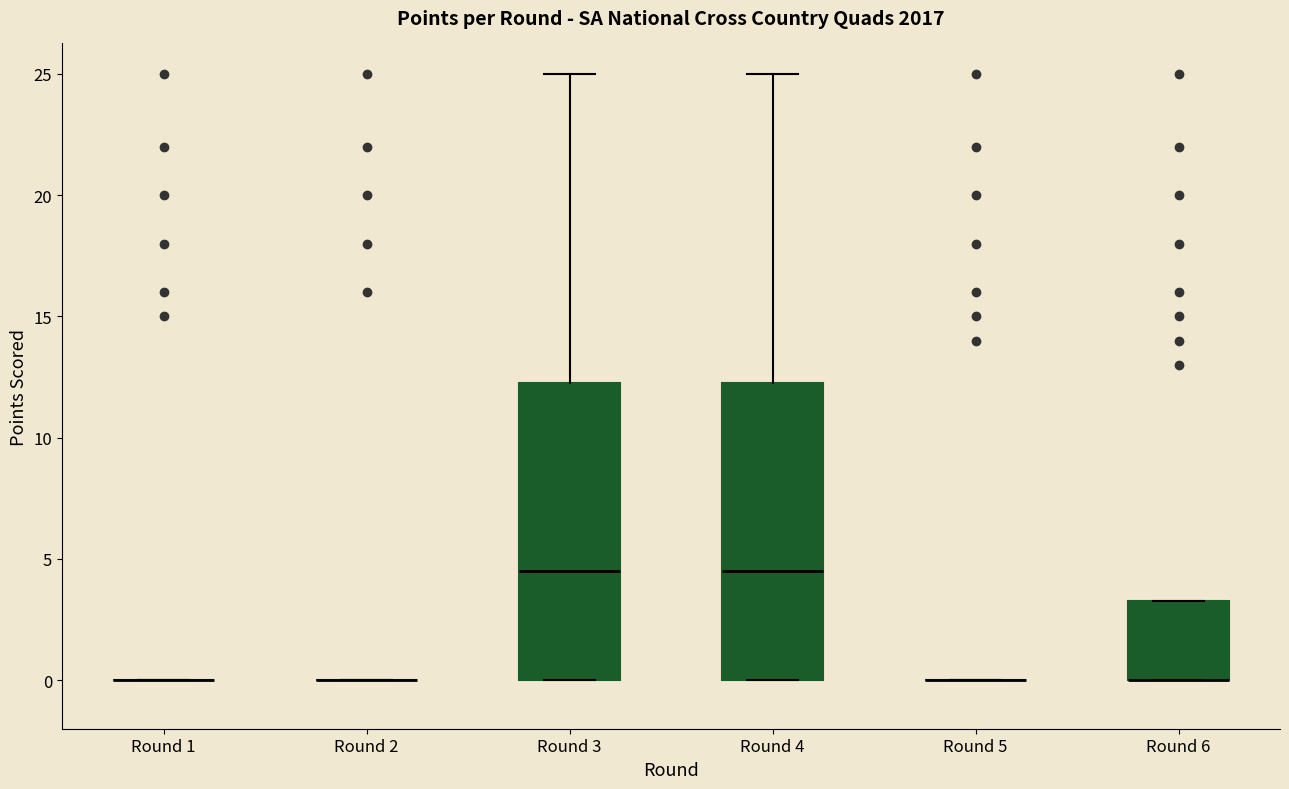

Reading left to right, read every box against the y-axis: the position of its median line, the range the box covers, and the ends of its whiskers. The values are not printed on the chart, so give them approximately, as read against the axis.

Round 1: box collapsed to a line at 0.0, whiskers 0.0 to 0.0
Round 2: box collapsed to a line at 0.0, whiskers 0.0 to 0.0
Round 3: median 4.5, box 0.0 to 12.5, whiskers 0.0 to 25.0
Round 4: median 4.5, box 0.0 to 12.5, whiskers 0.0 to 25.0
Round 5: box collapsed to a line at 0.0, whiskers 0.0 to 0.0
Round 6: median 0.0 (drawn on the box's lower edge), box 0.0 to 3.5, whiskers 0.0 to 3.5